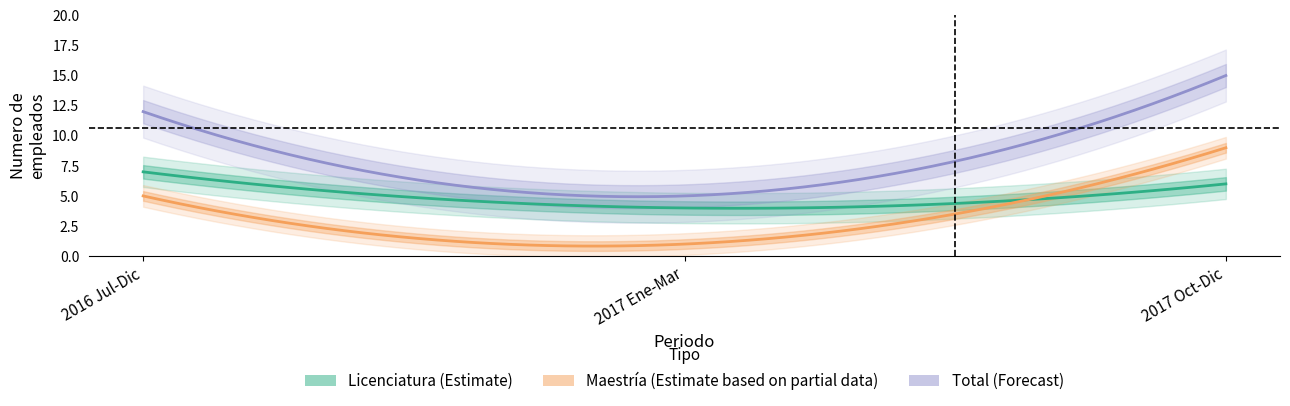

What is the difference between the highest and lowest values at 2017?

4